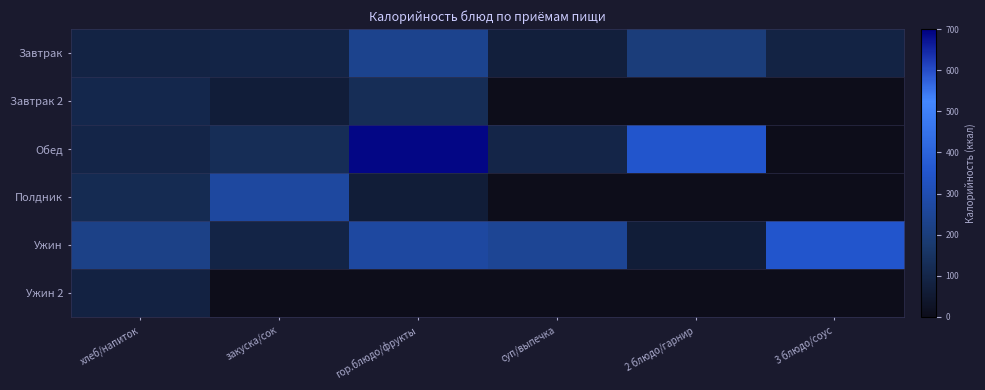

List the series in order of their peak value, lowest first.

Ужин 2, Завтрак 2, Завтрак, Полдник, Ужин, Обед